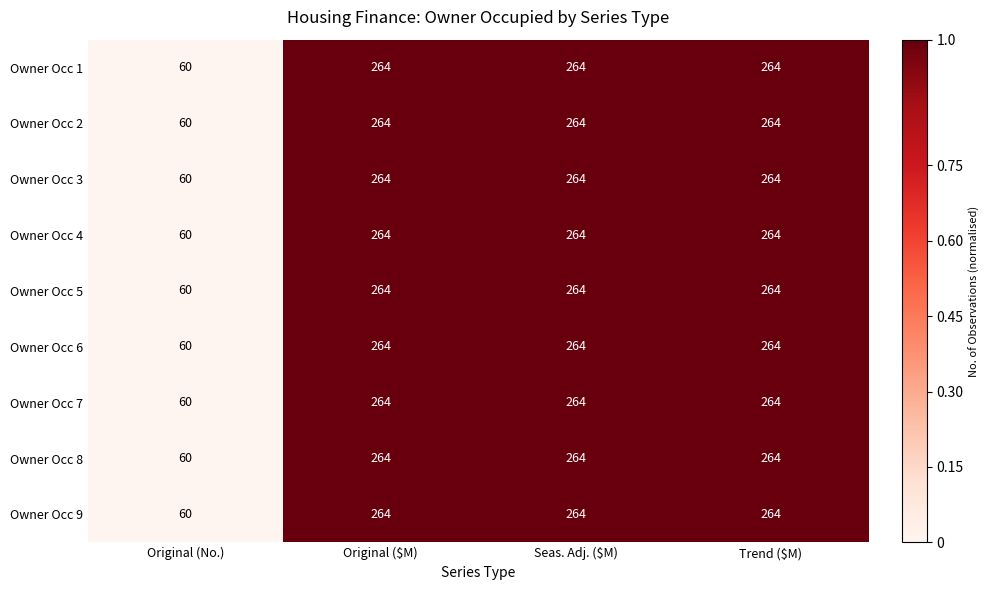

What is the total value across all series at Seas. Adj. ($M)?

2376